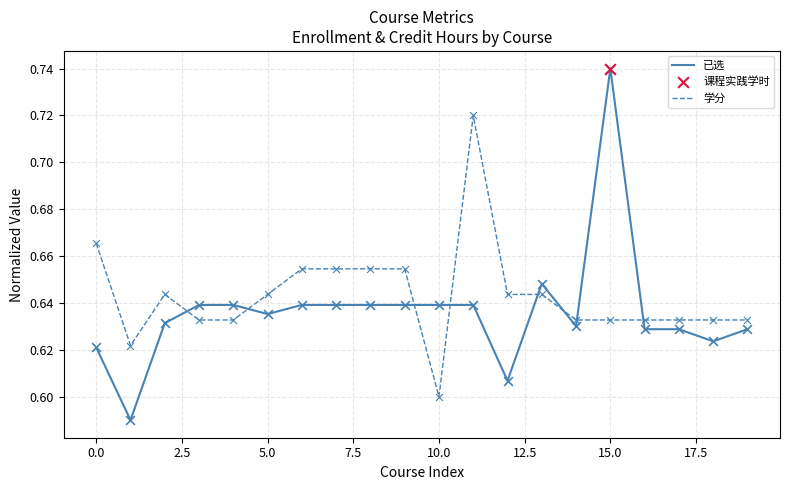

At how many categories does at least one series exceed 0?

20